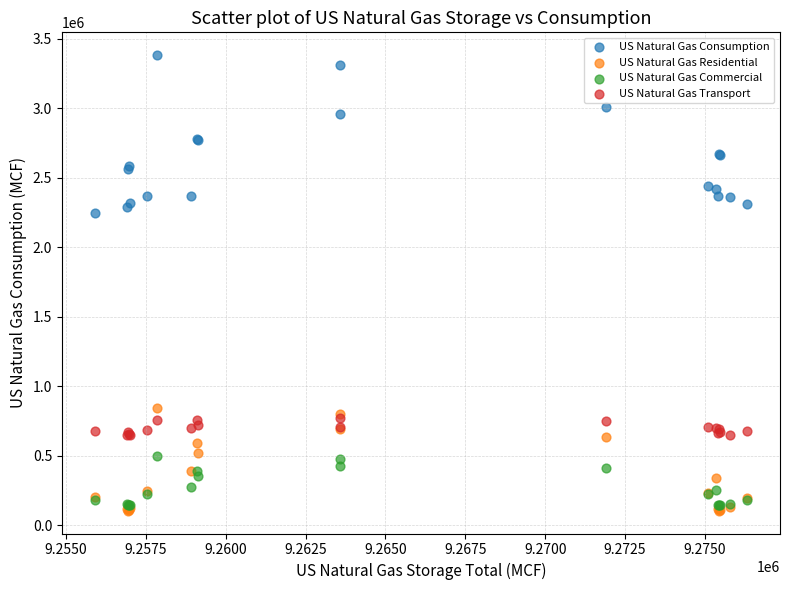

Across all series, what Y value is closest to 1742572?

2242380